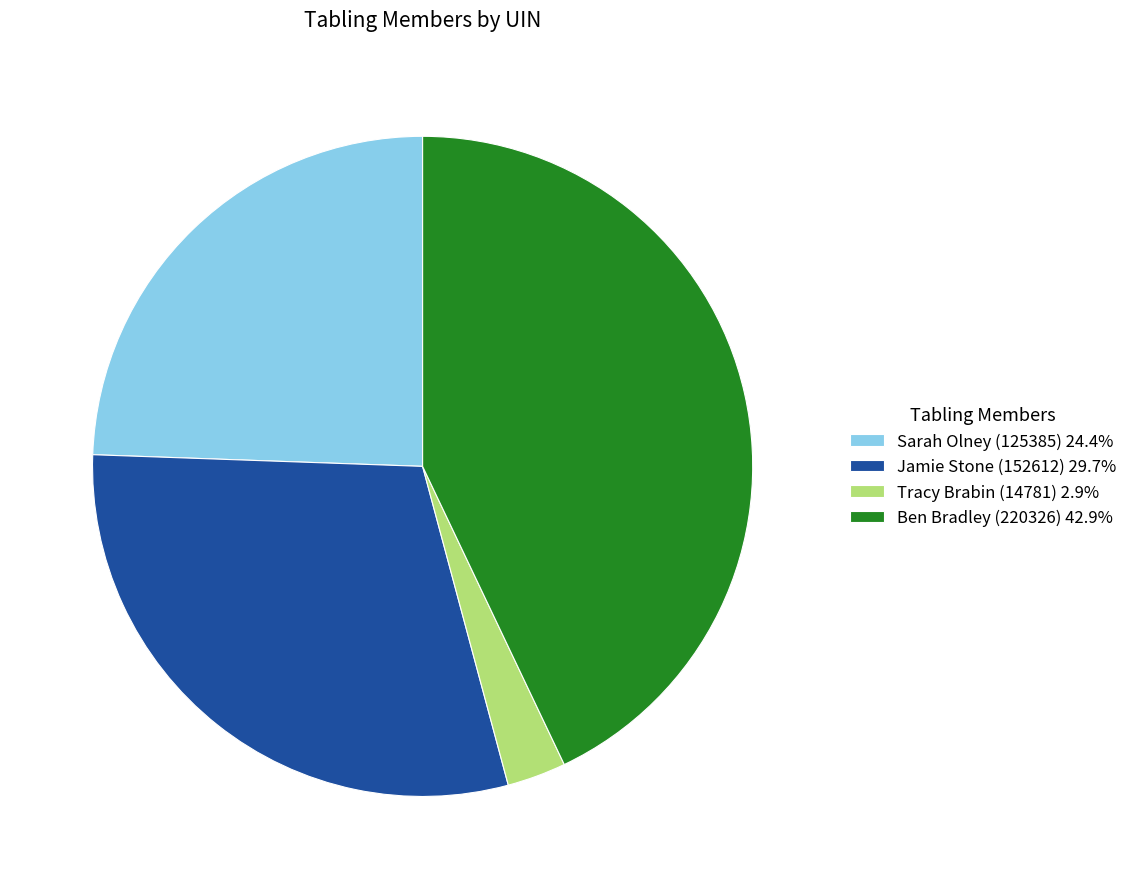

Is Tracy Brabin (14781) 2.9% the majority of the pie?

No